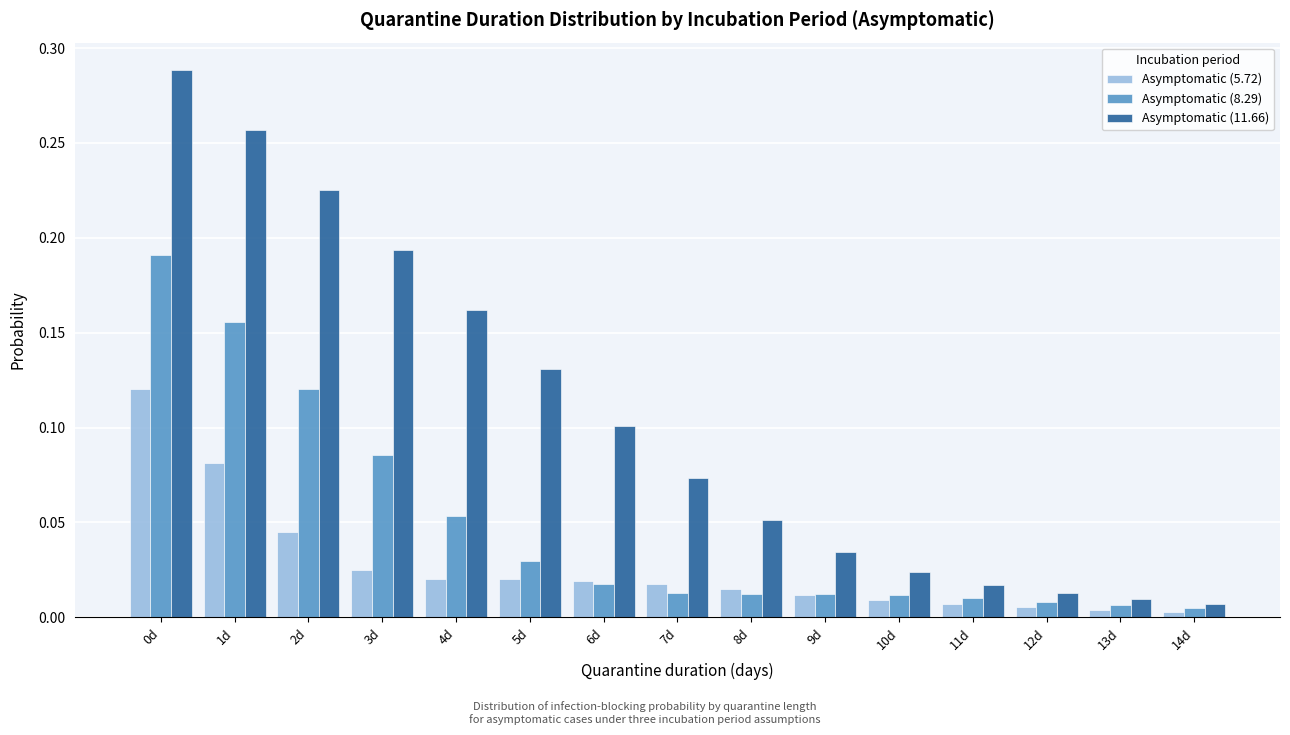

Rank the series by their maximum value, from highest to lowest.

Asymptomatic (11.66), Asymptomatic (8.29), Asymptomatic (5.72)